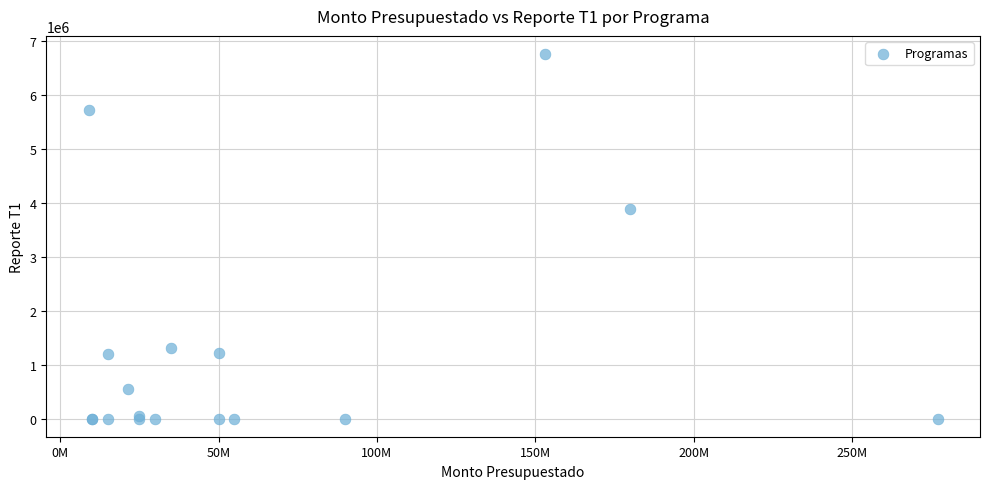

What Y value in the scatter plot is closest to 3380259?

3878798